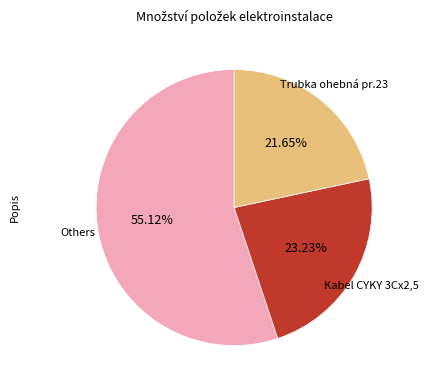

Is there a majority slice in this chart?

Yes